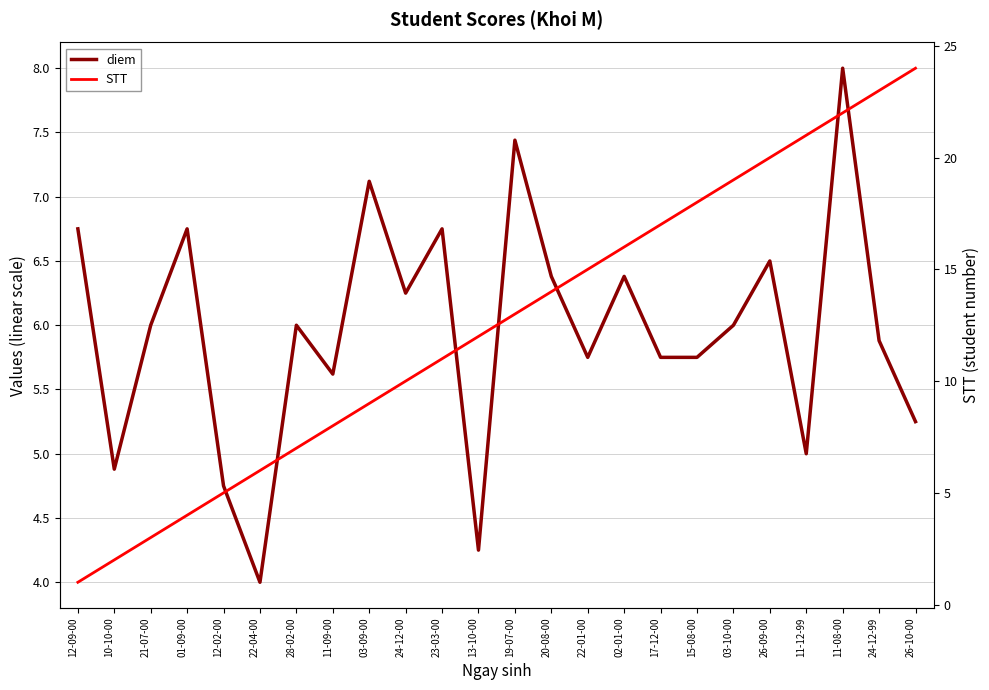

The value of STT at 11-12-99 is 34.5. True or false?

False